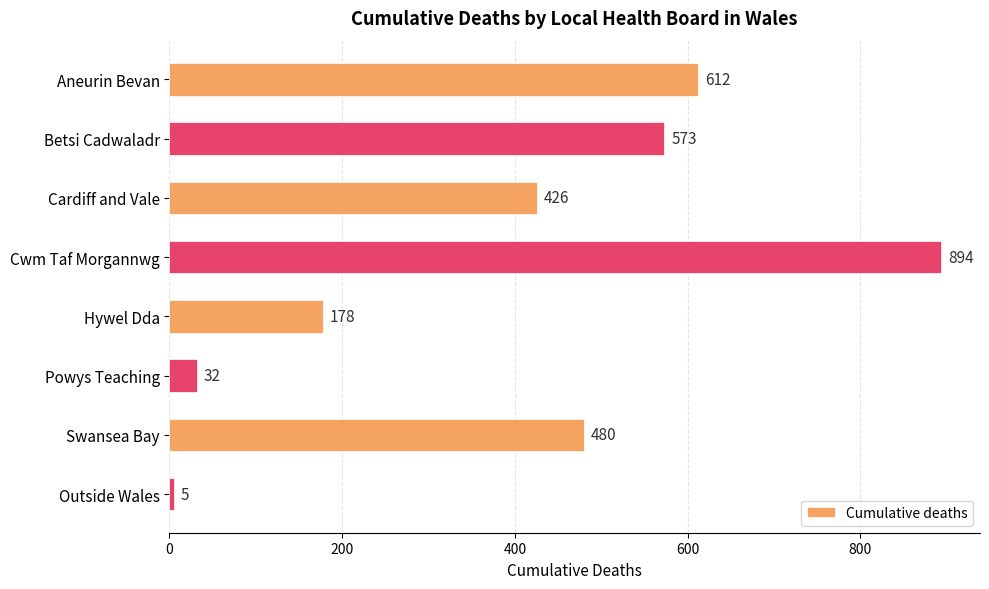

What is the maximum value shown in the chart?

894